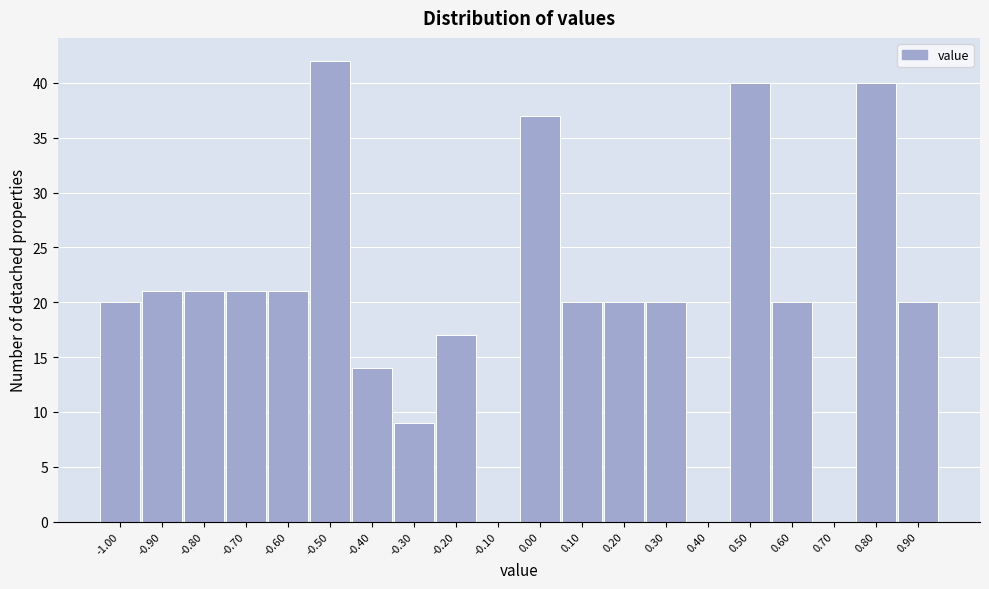

Reading right to left, list all the values displayed in this chart.

0.90=20	0.80=40	0.70=0	0.60=20	0.50=40	0.40=0	0.30=20	0.20=20	0.10=20	0.00=37	-0.10=0	-0.20=17	-0.30=9	-0.40=14	-0.50=42	-0.60=21	-0.70=21	-0.80=21	-0.90=21	-1.00=20